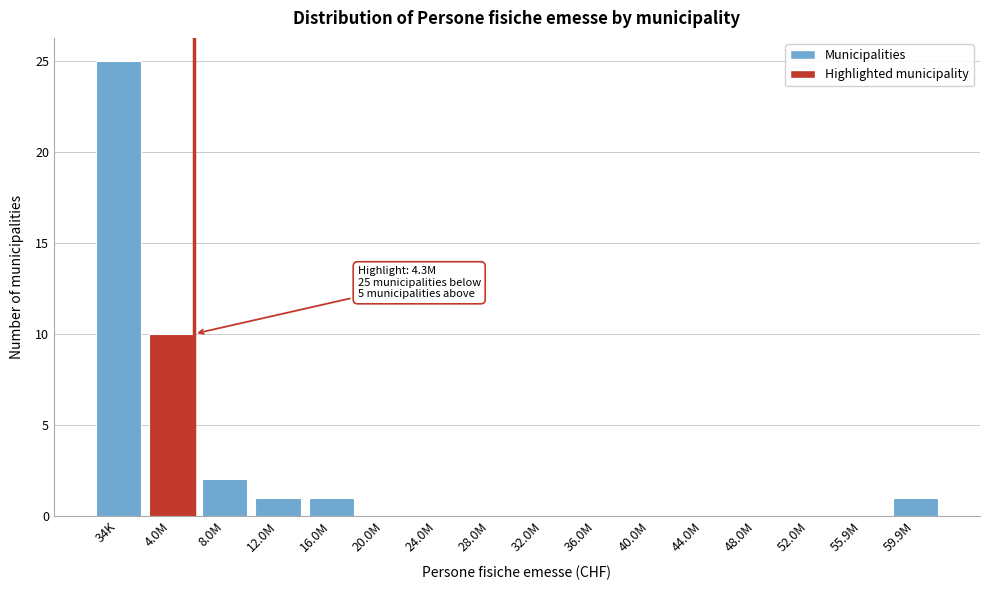

Reading right to left, extract all data points from this chart.

59.9M=1	55.9M=0	52.0M=0	48.0M=0	44.0M=0	40.0M=0	36.0M=0	32.0M=0	28.0M=0	24.0M=0	20.0M=0	16.0M=1	12.0M=1	8.0M=2	4.0M=10	34K=25